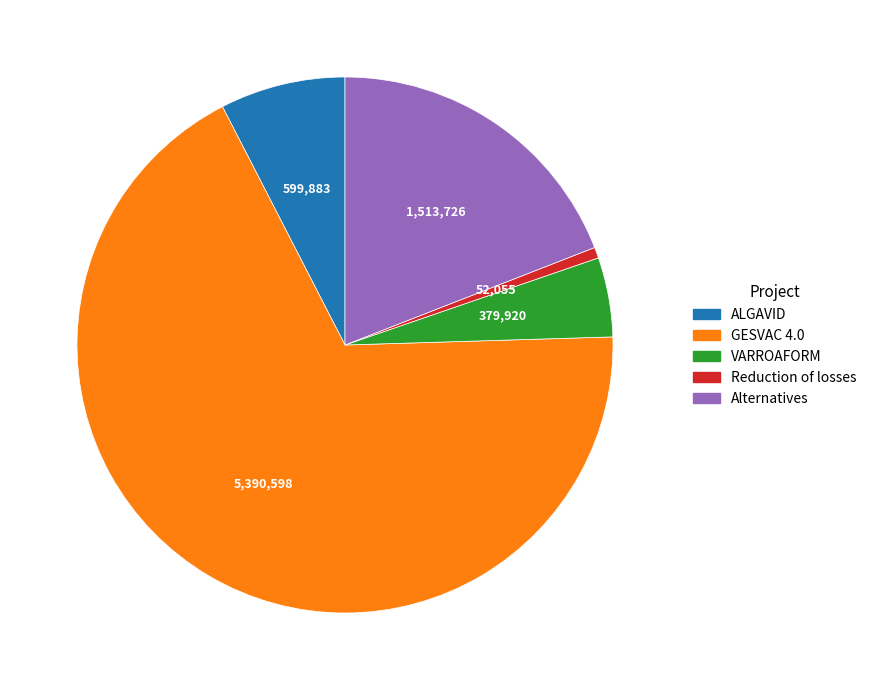

Combined, do VARROAFORM and ALGAVID account for over 50%?

No